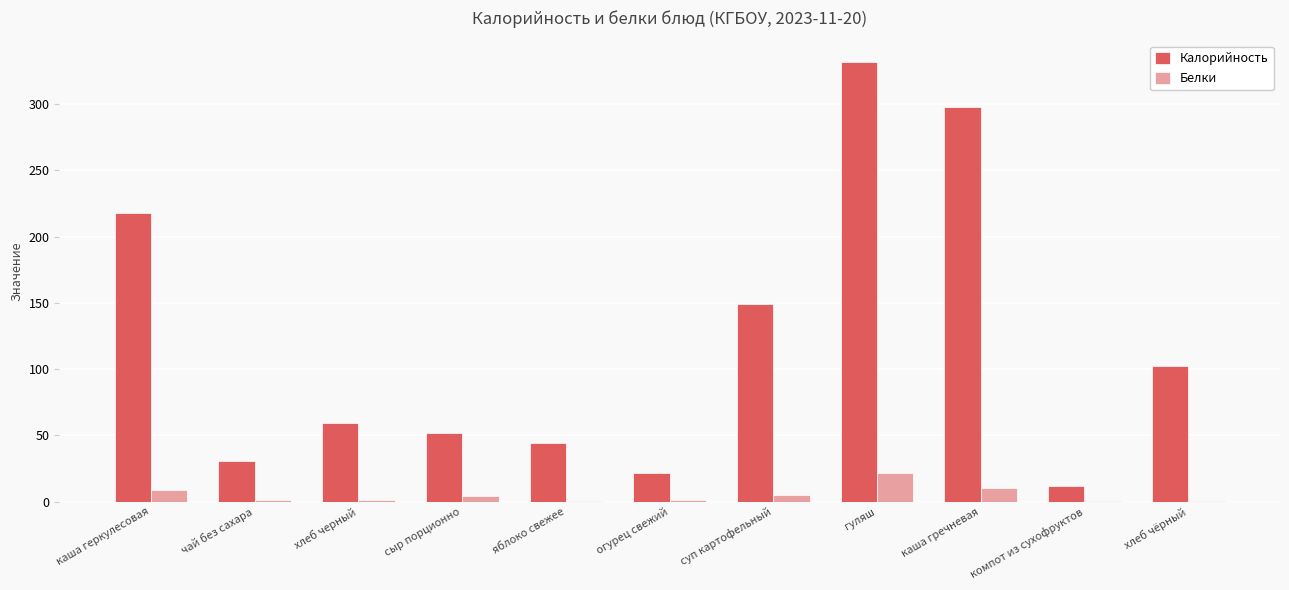

Where is Калорийность nearest to the value 171?

суп картофельный